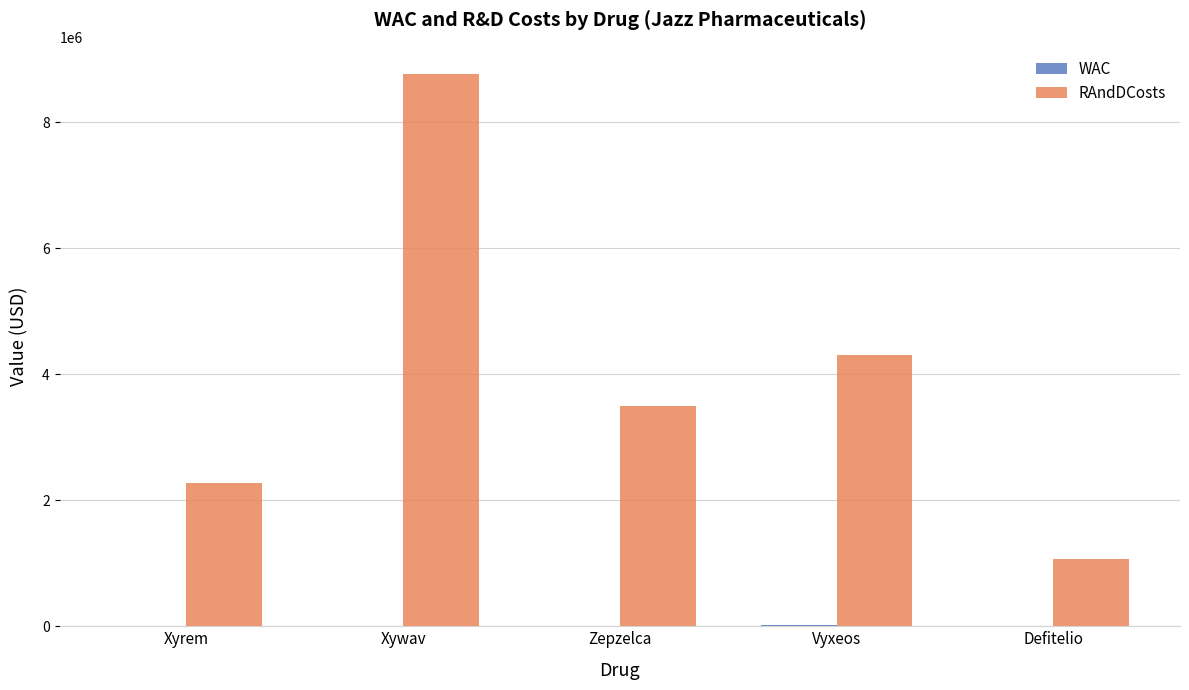

Is it true that RAndDCosts equals 496031 at Defitelio?

False